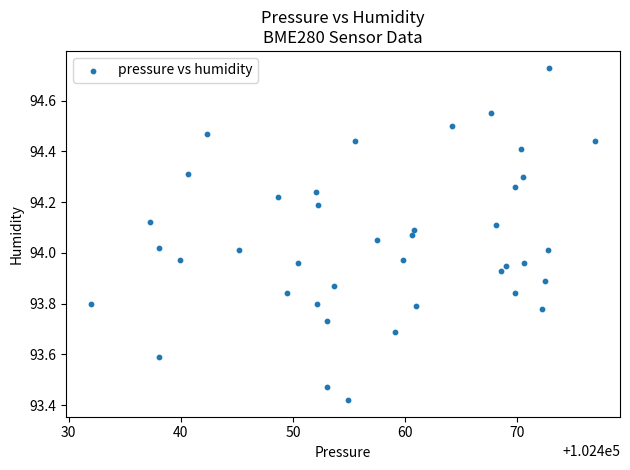

What is the range of Y values (max minus min)?

1.3